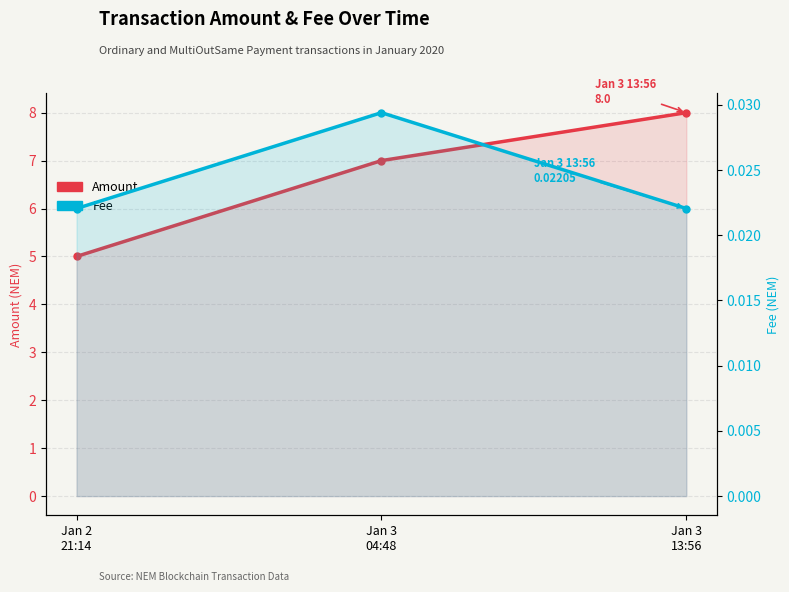

What is the label of the 1st point from the left?

Jan 2
21:14